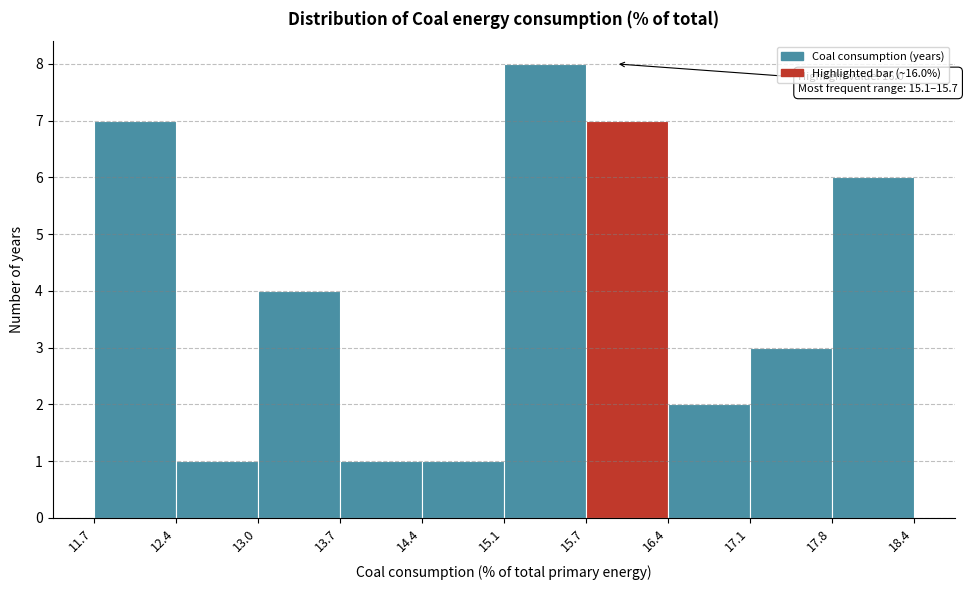

Which range on the x-axis has the tallest bar?

15.1 to 15.7